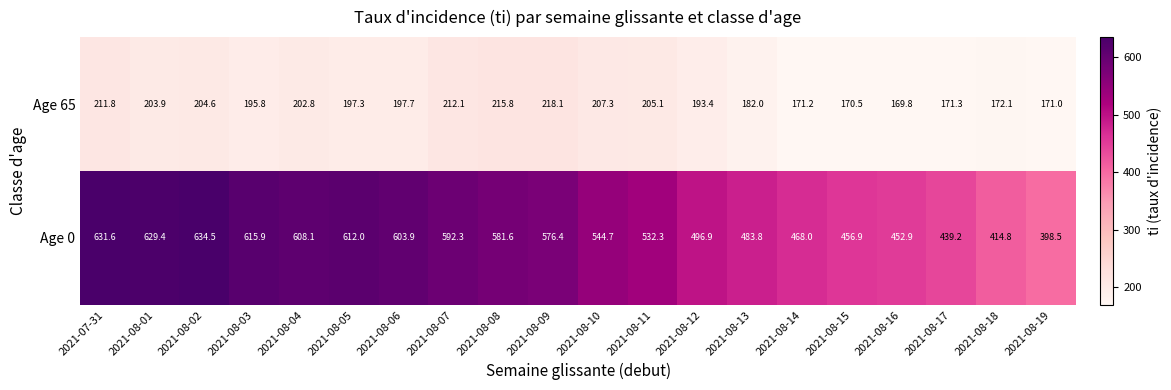

List the labels in order of Age 65 value, largest first.

2021-08-09, 2021-08-08, 2021-08-07, 2021-07-31, 2021-08-10, 2021-08-11, 2021-08-02, 2021-08-01, 2021-08-04, 2021-08-06, 2021-08-05, 2021-08-03, 2021-08-12, 2021-08-13, 2021-08-18, 2021-08-17, 2021-08-14, 2021-08-19, 2021-08-15, 2021-08-16